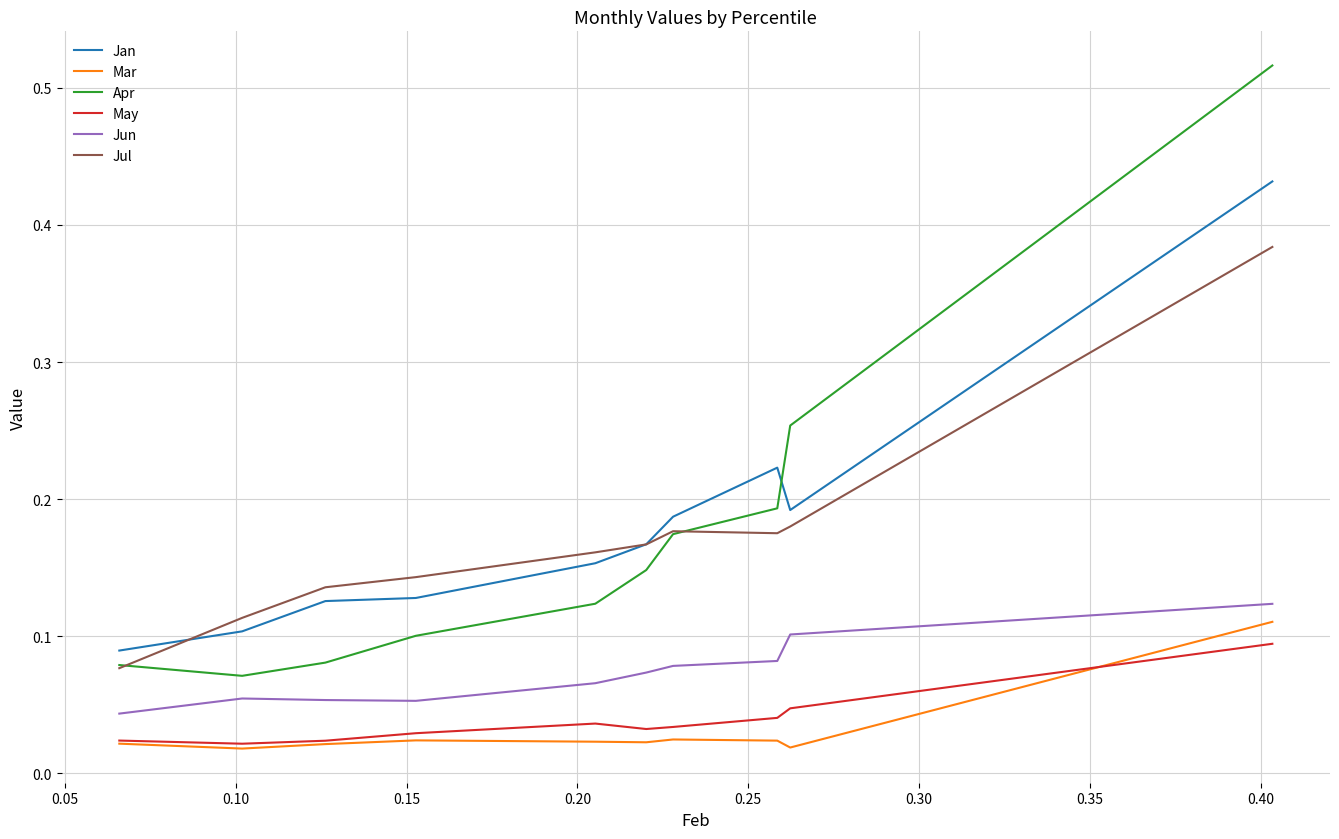

Which series has the widest spread of values?

Apr